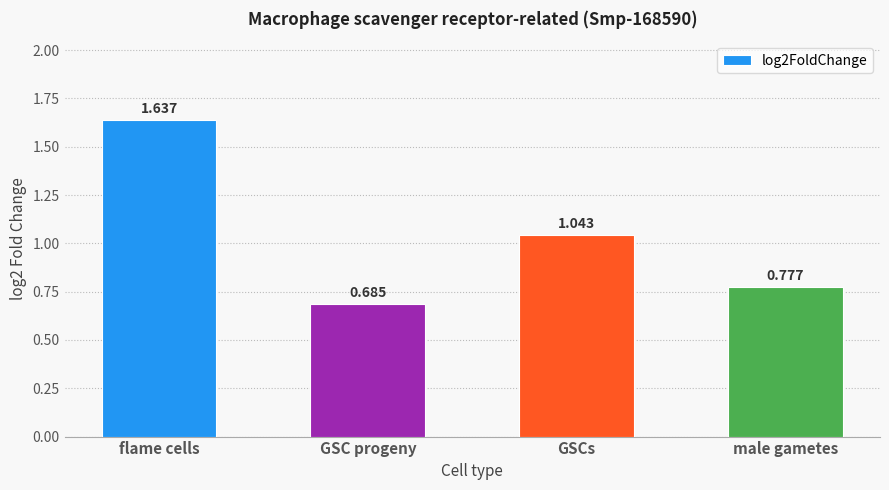

Where is the data nearest to the value 1?

GSCs